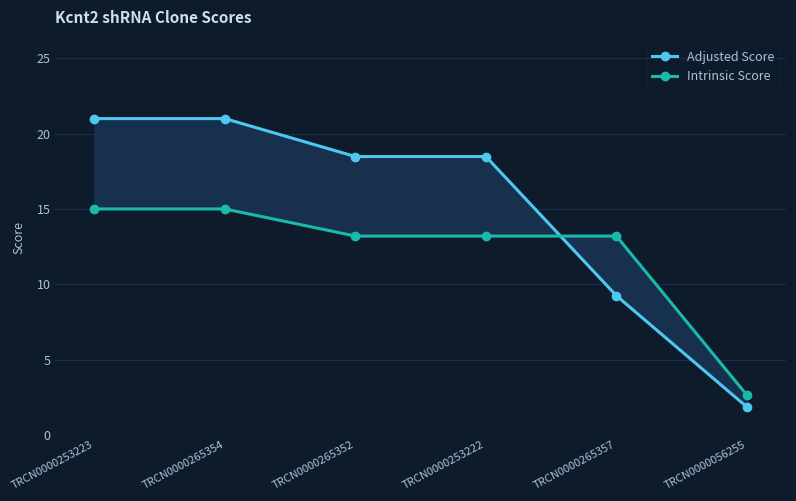

What is the difference between the Adjusted Score values at TRCN0000265357 and TRCN0000056255?

7.4